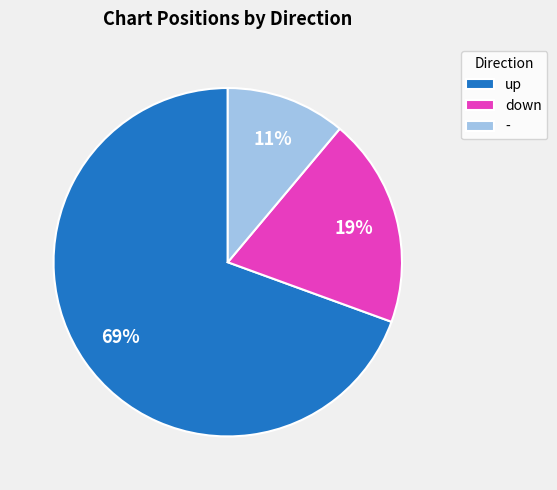

What is the smallest slice in the pie chart?

-